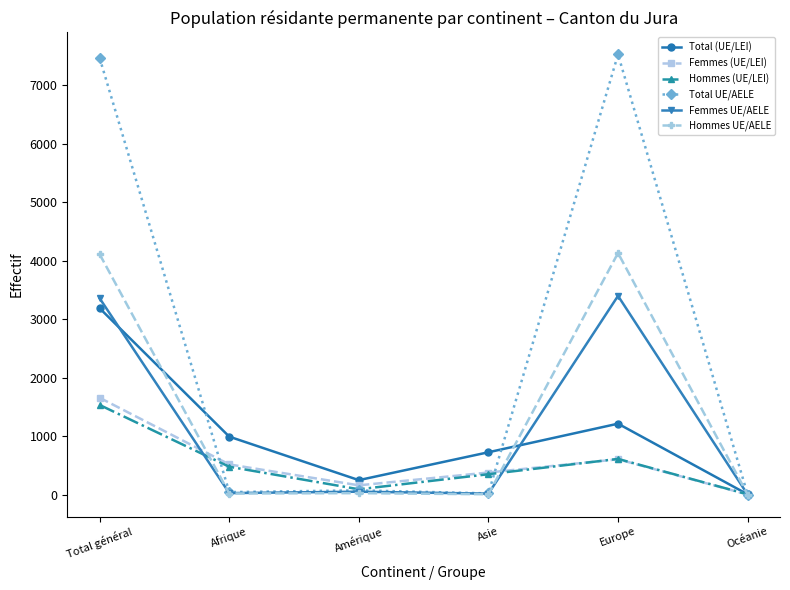

What is the difference between the second highest and second lowest values in the Total UE/AELE series?

7449